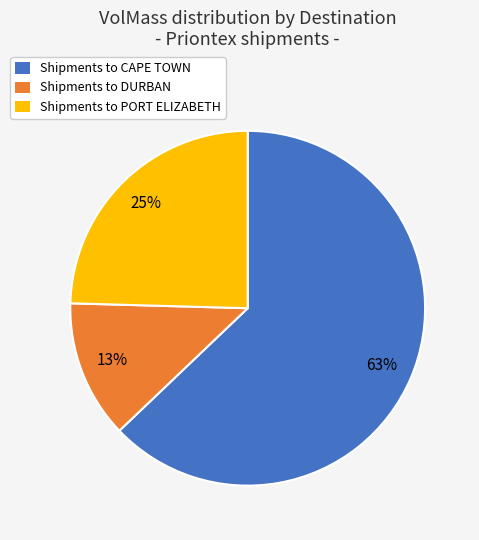

True or false: Shipments to CAPE TOWN accounts for 51% of the total.

False